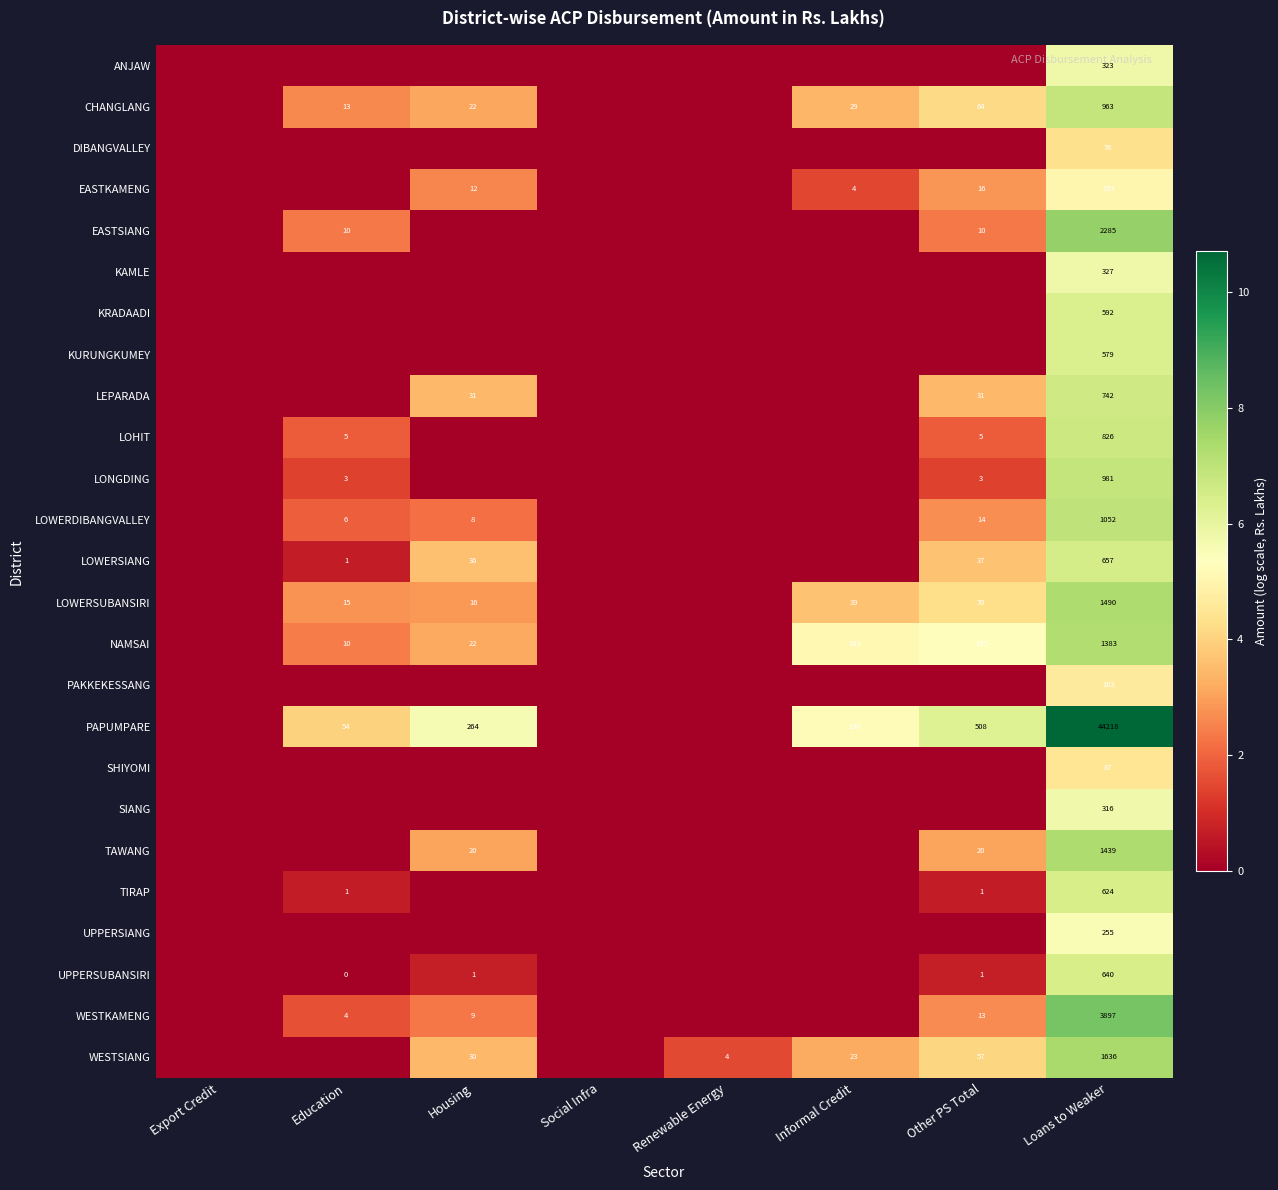

Is it true that UPPERSUBANSIRI equals 1 at Housing?

True